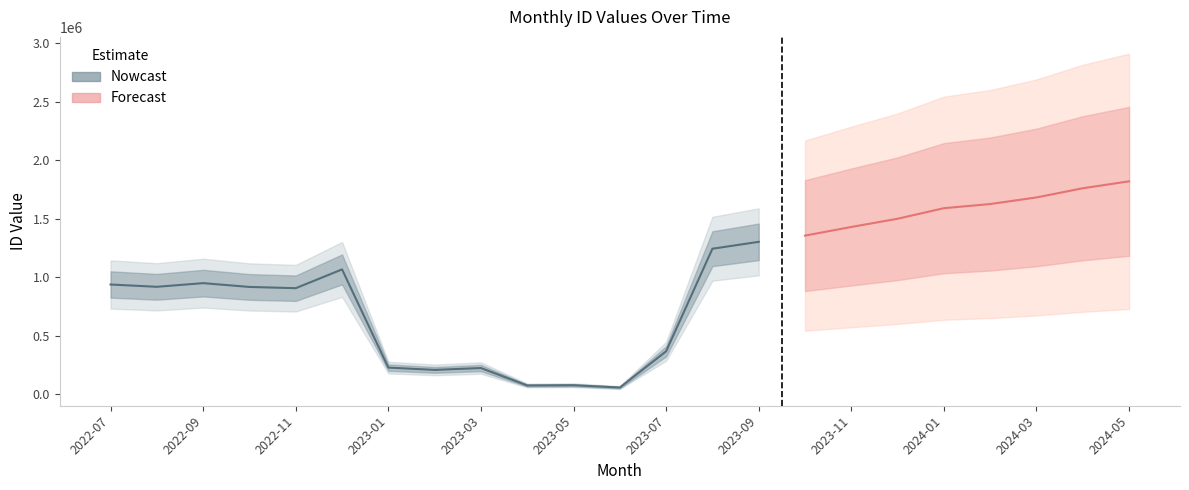

Does the chart have visible grid lines?

No